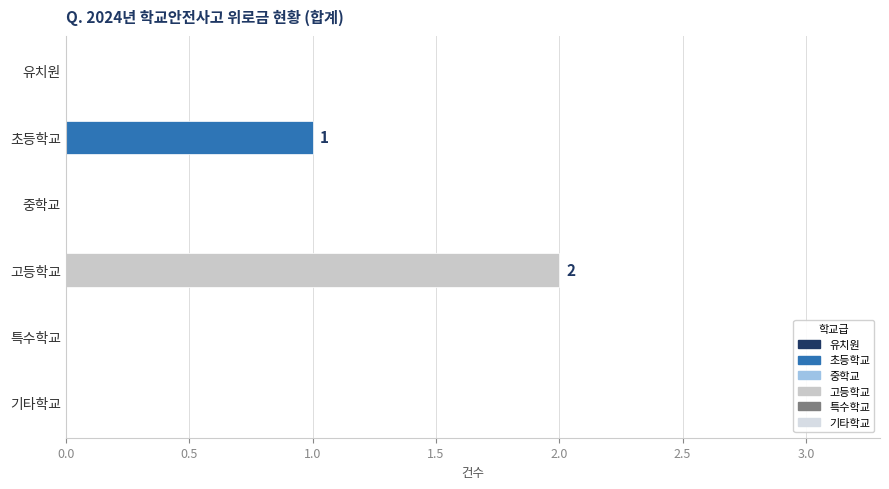

Which category has the highest value across all series?

고등학교